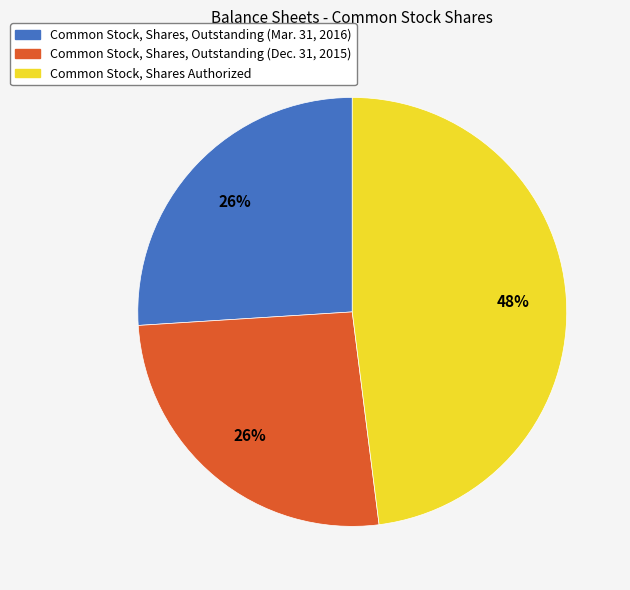

Does Common Stock, Shares Authorized account for over 50% of the chart?

No